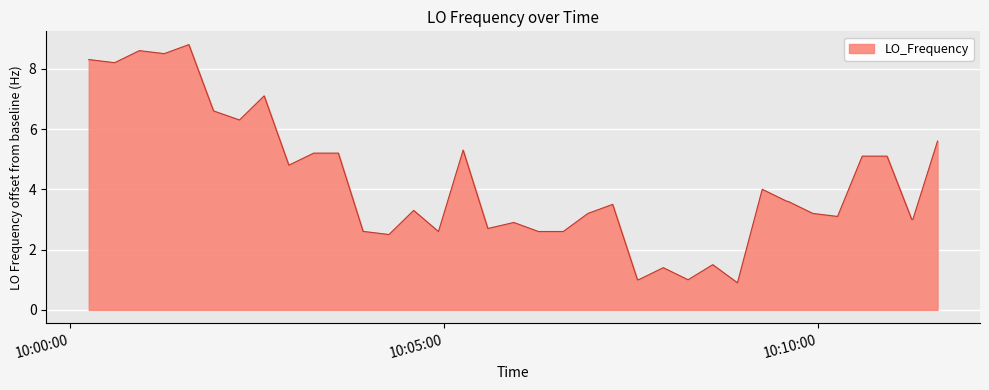

What is the smallest value displayed?

0.9